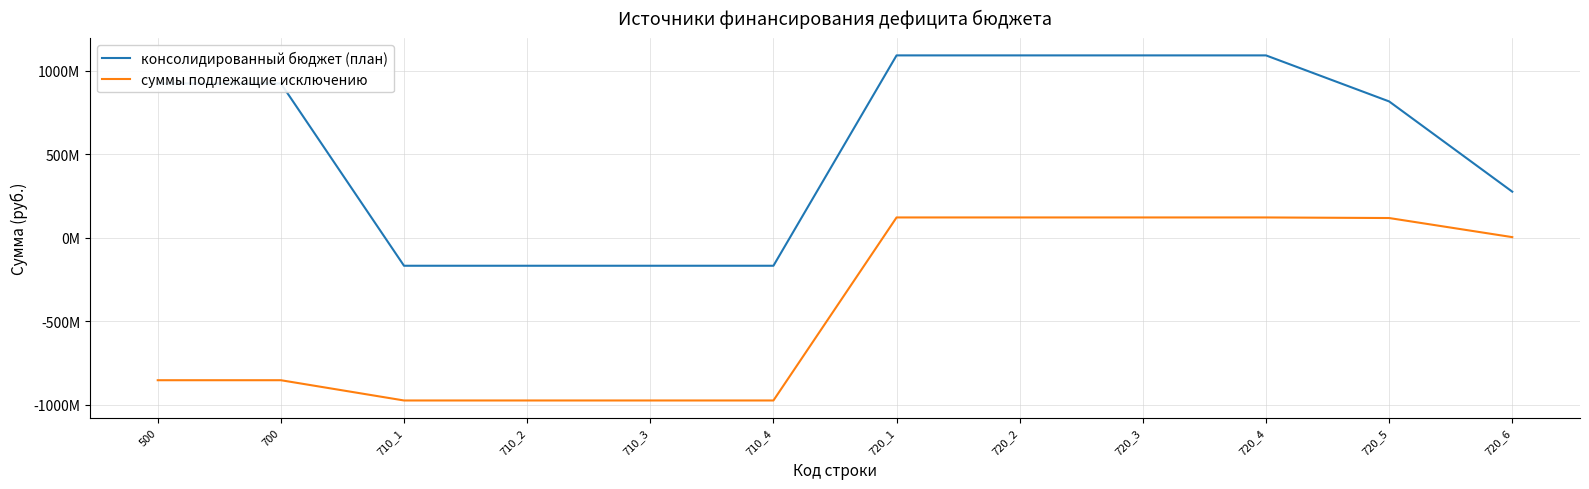

Reading left to right, list all the values displayed in this chart.

консолидированный бюджет (план): 500=923827952.6	700=923827952.6	710_1=-167896384.9	710_2=-167896384.9	710_3=-167896384.9	710_4=-167896384.9	720_1=1091724337.5	720_2=1091724337.5	720_3=1091724337.5	720_4=1091724337.5	720_5=816087567.5	720_6=275636770.0
суммы подлежащие исключению: 500=-853326266.6	700=-853326266.6	710_1=-974647844.2	710_2=-974647844.2	710_3=-974647844.2	710_4=-974647844.2	720_1=121321577.6	720_2=121321577.6	720_3=121321577.6	720_4=121321577.6	720_5=117853508.6	720_6=3468069.0